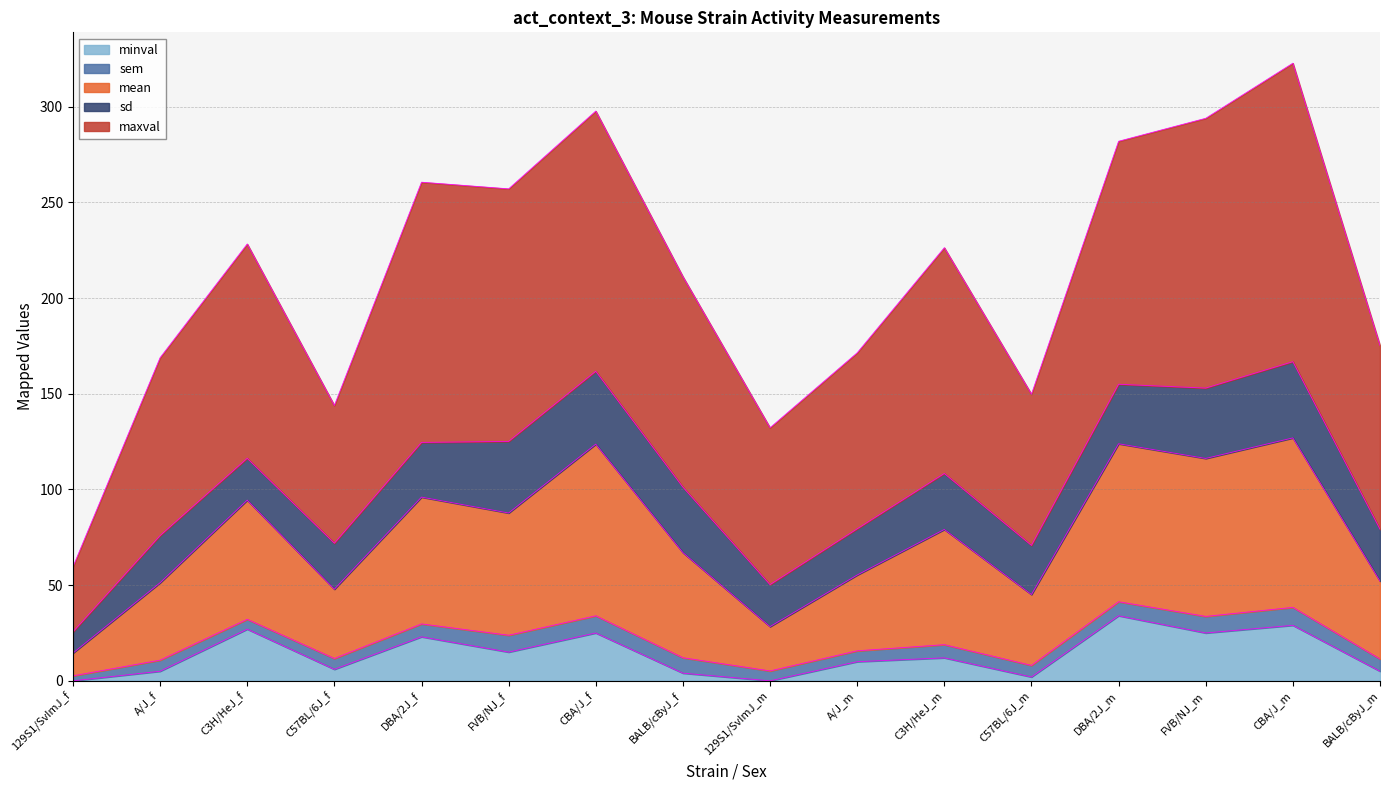

What is the average value of the maxval series?

211.3